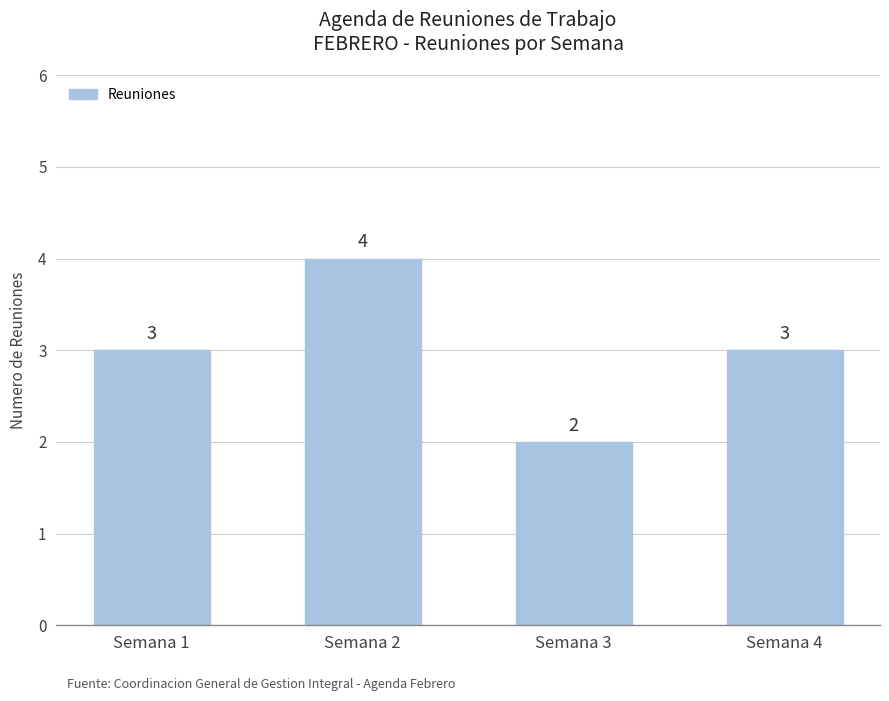

What is the minimum value shown in the chart?

2